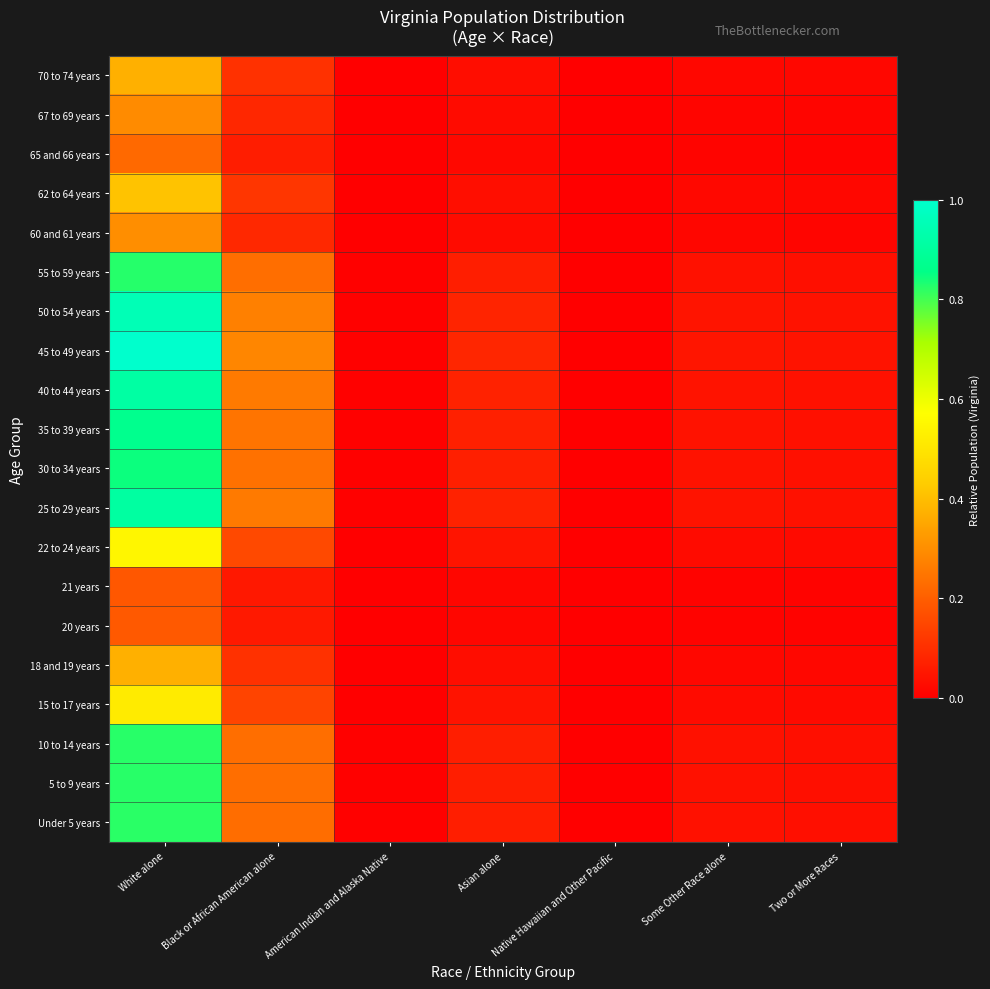

How many series are shown in this chart?

20